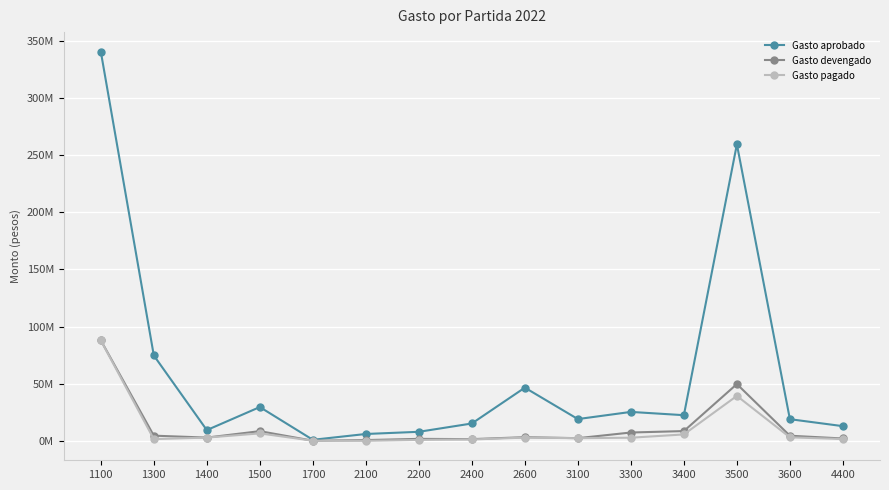

The Gasto aprobado series shows 19176000.0 at 3100. True or false?

True